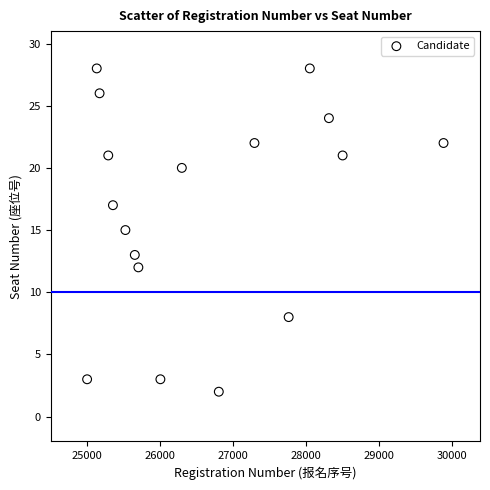

What is the range of Y values (max minus min)?

26